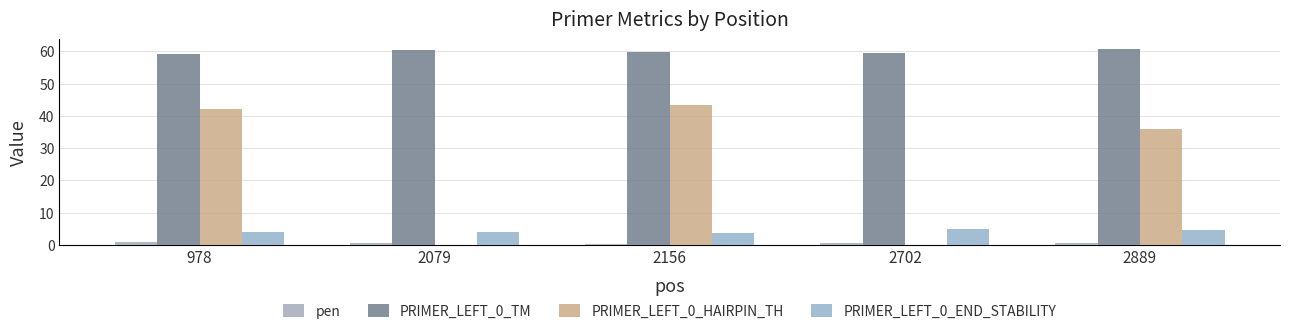

Count the number of data series in this chart.

4